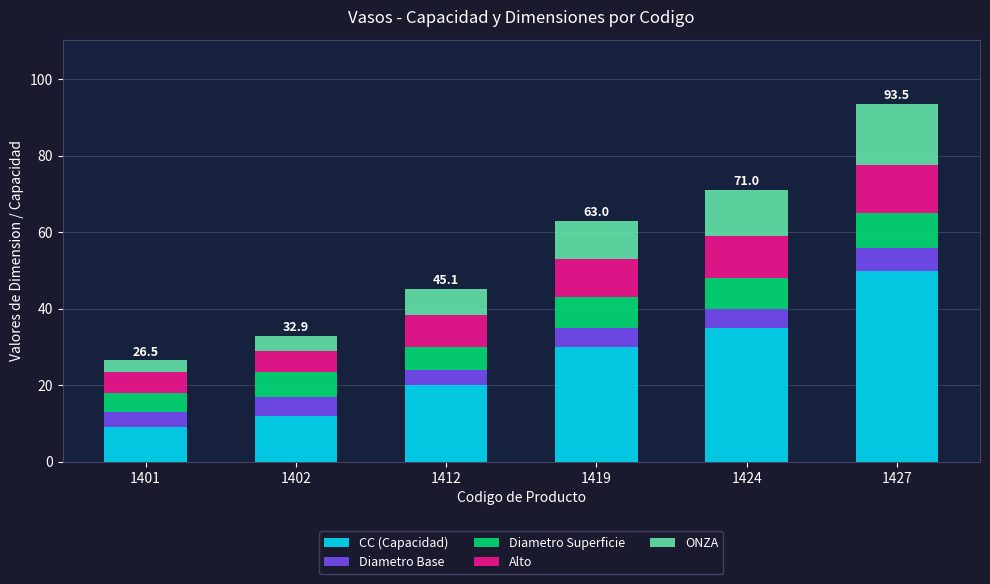

What is the approximate value of CC (Capacidad) at 1427?

50.0